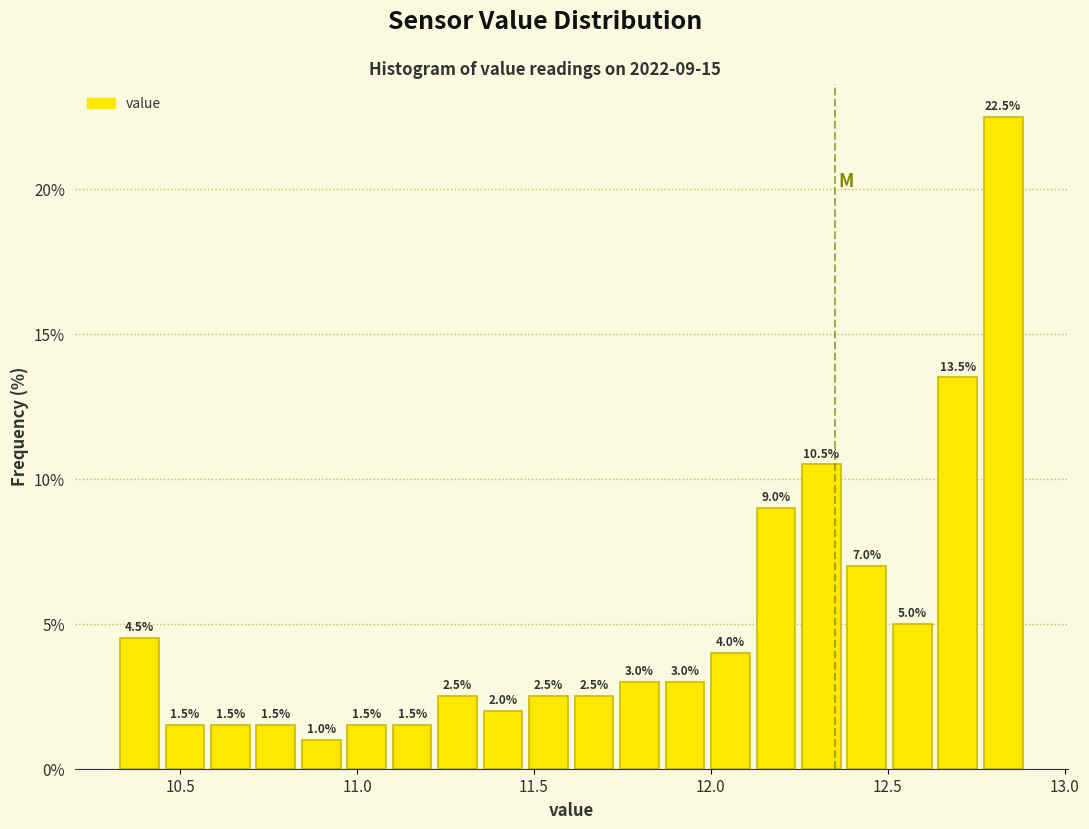

Read against the x-axis, roughly where is the centre of the tallest bar?

12.85